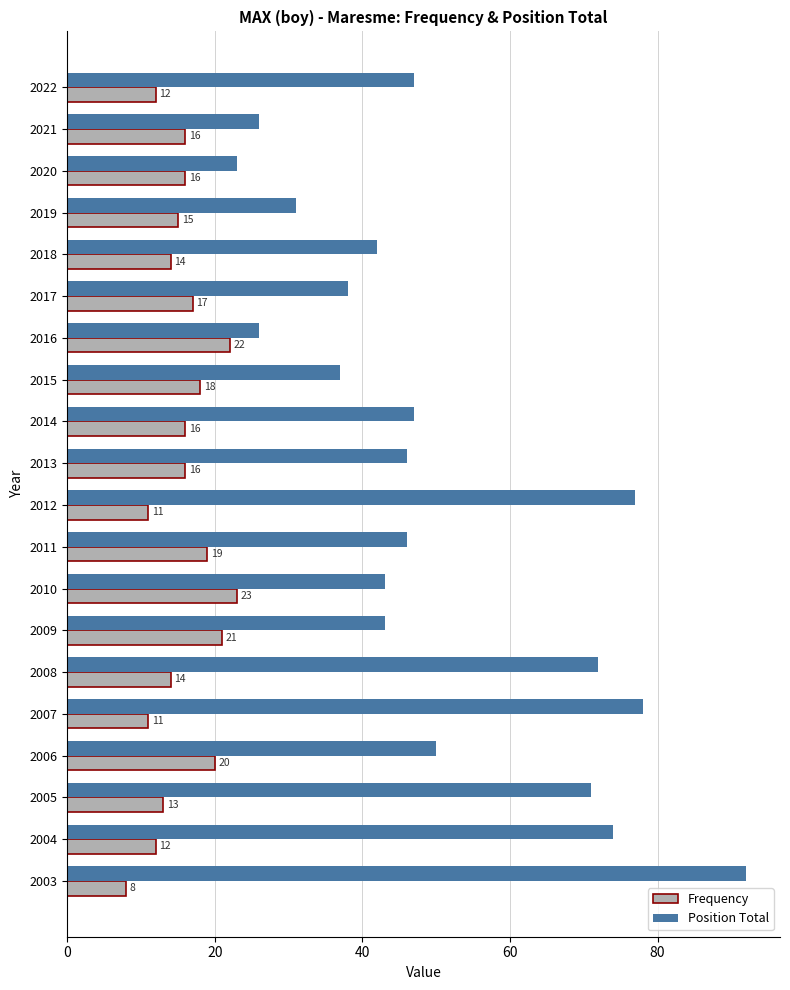

What is the difference between the highest and lowest values at 2013?

30